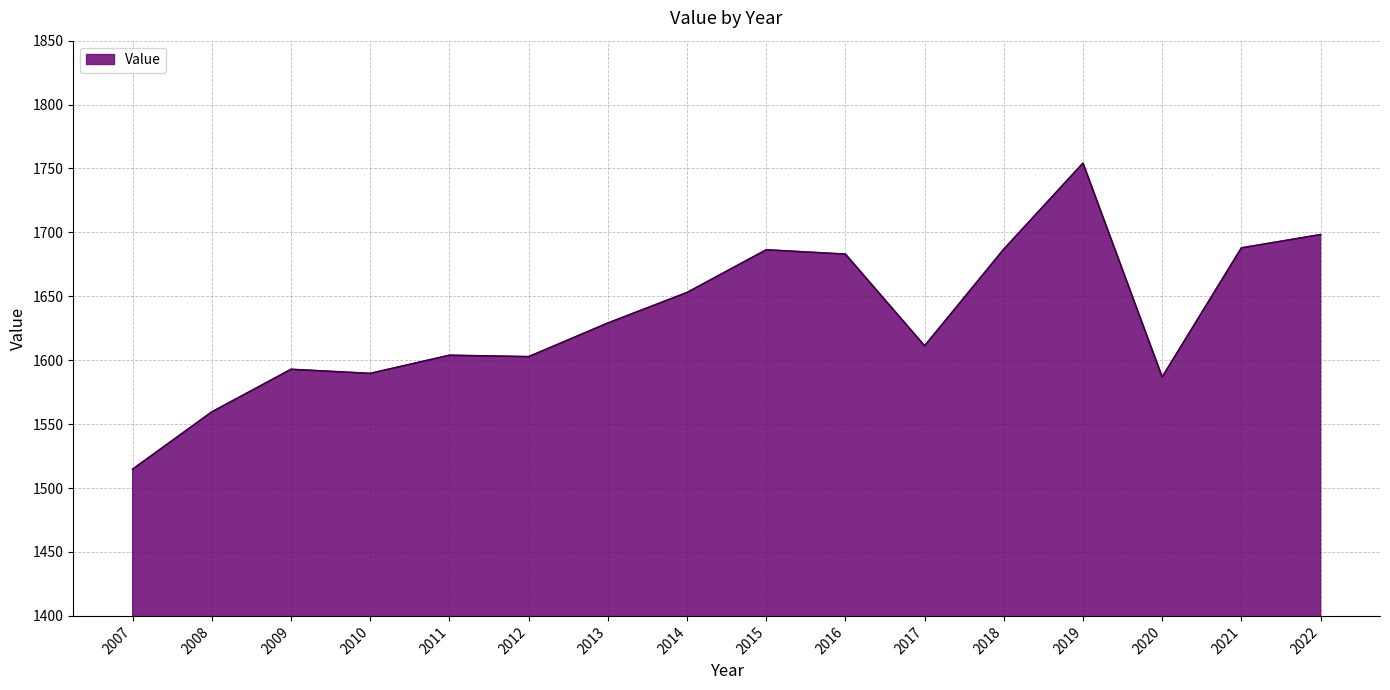

What is the change in value from 2012 to 2018?

+84.1